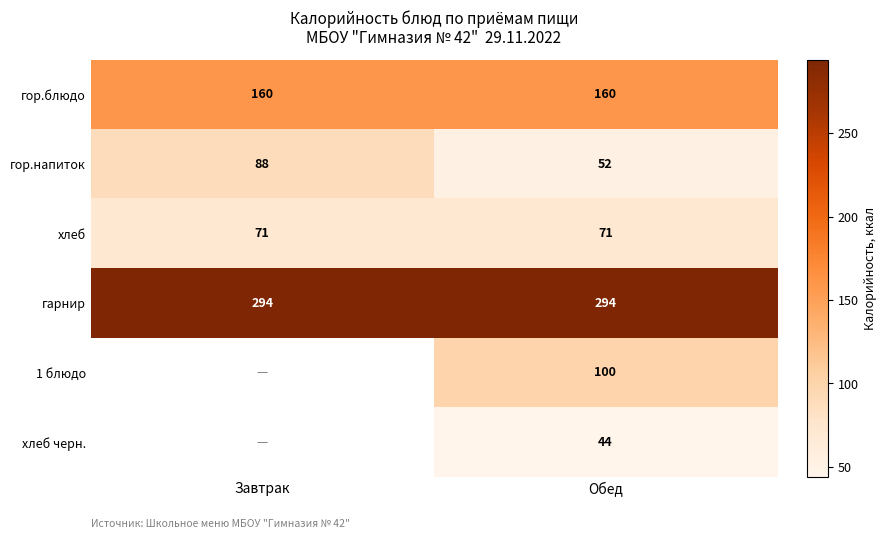

What is the approximate value of гор.блюдо at Обед?

160